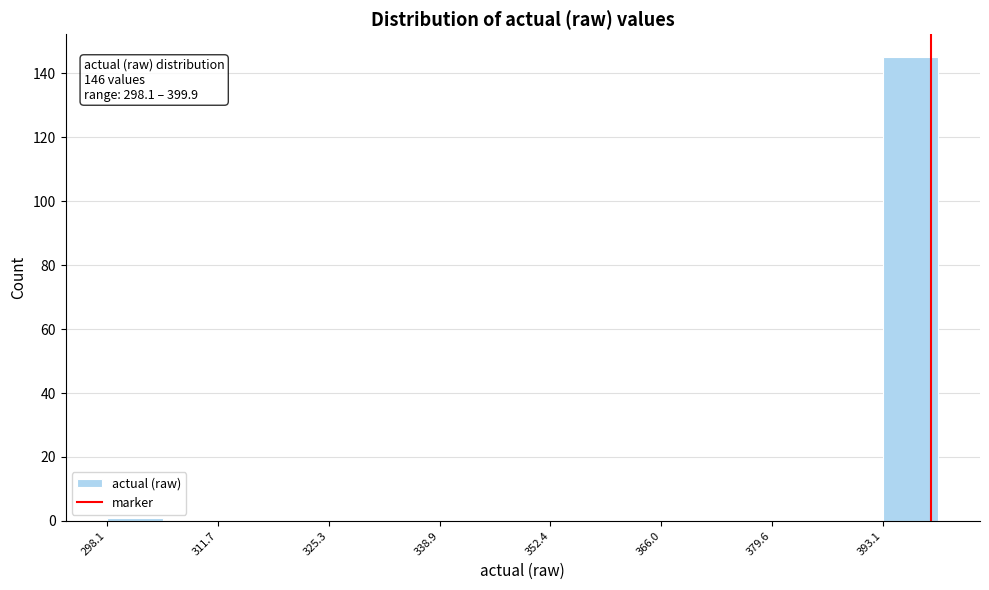

Read against the x-axis, roughly where is the centre of the tallest bar?

396